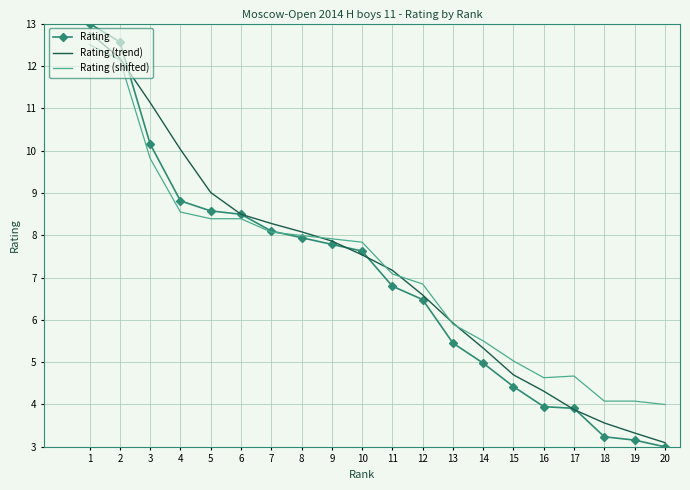

What is the sum of the Rating values at 14 and 5?

13.5